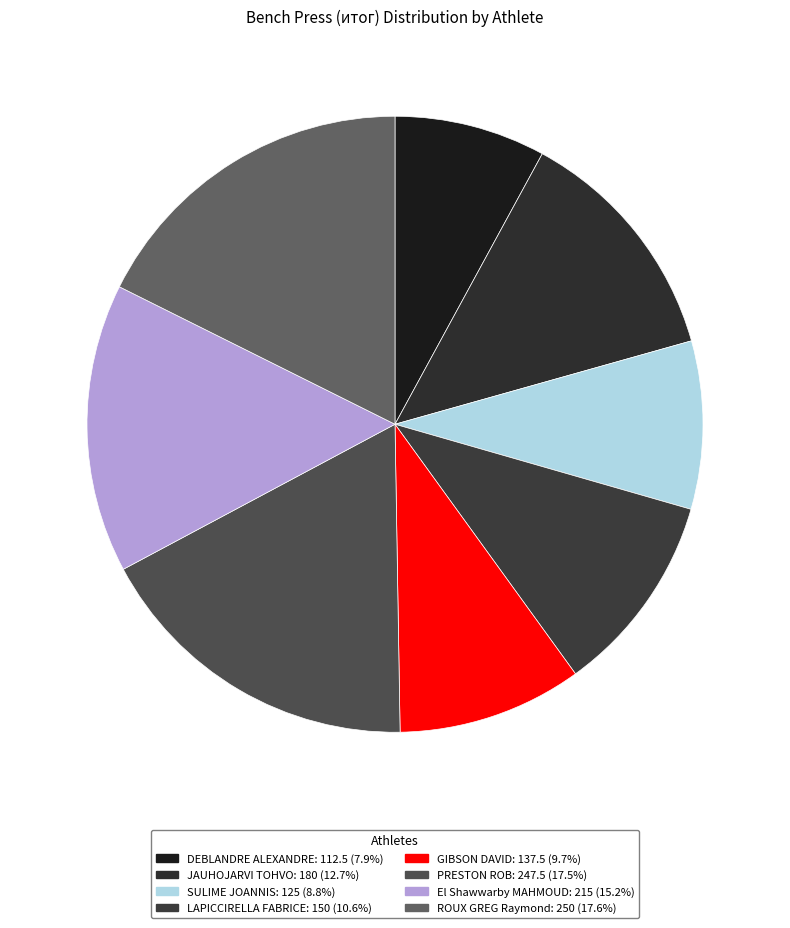

Combined, do El Shawwarby MAHMOUD and LAPICCIRELLA FABRICE account for over 50%?

No